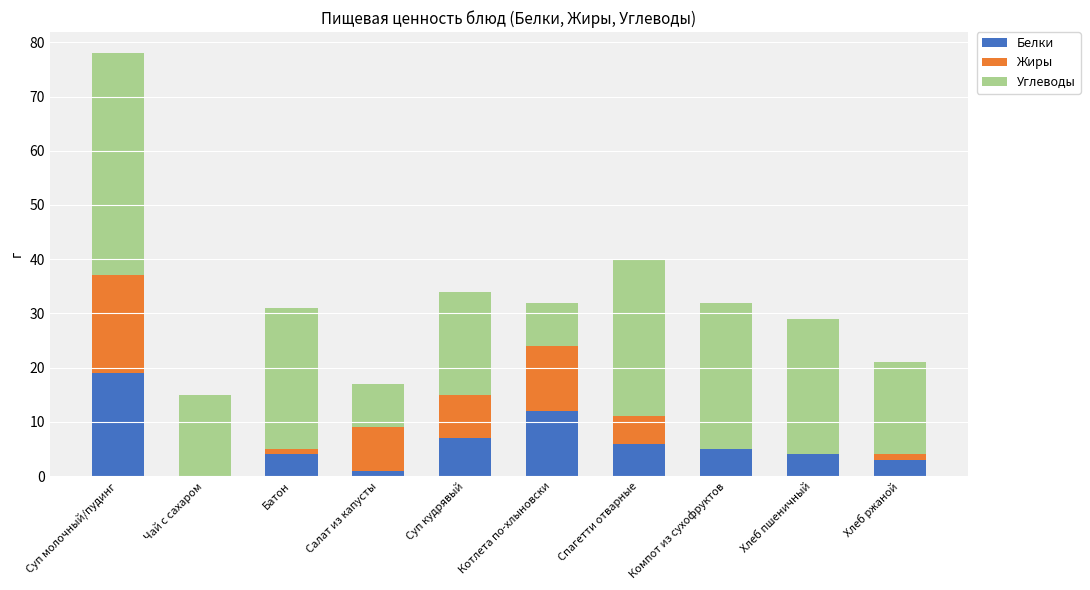

How many data points does each series have?

10